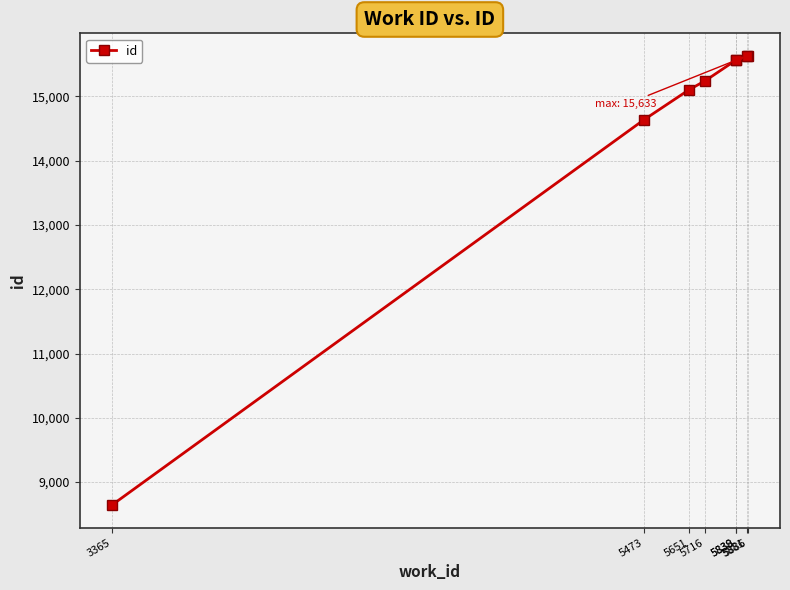

What position from the left is 5886?

7